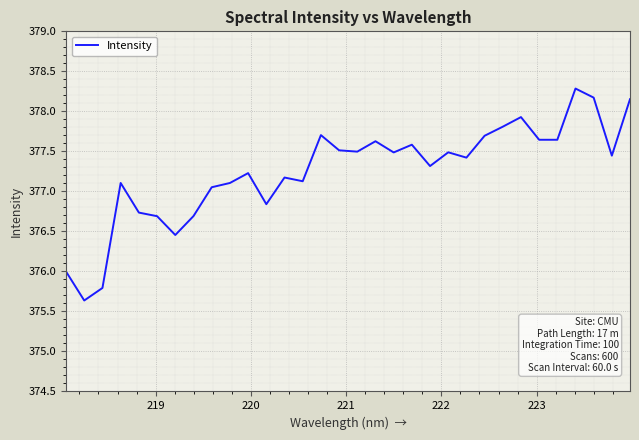

What is the difference between the maximum and minimum values?

2.6